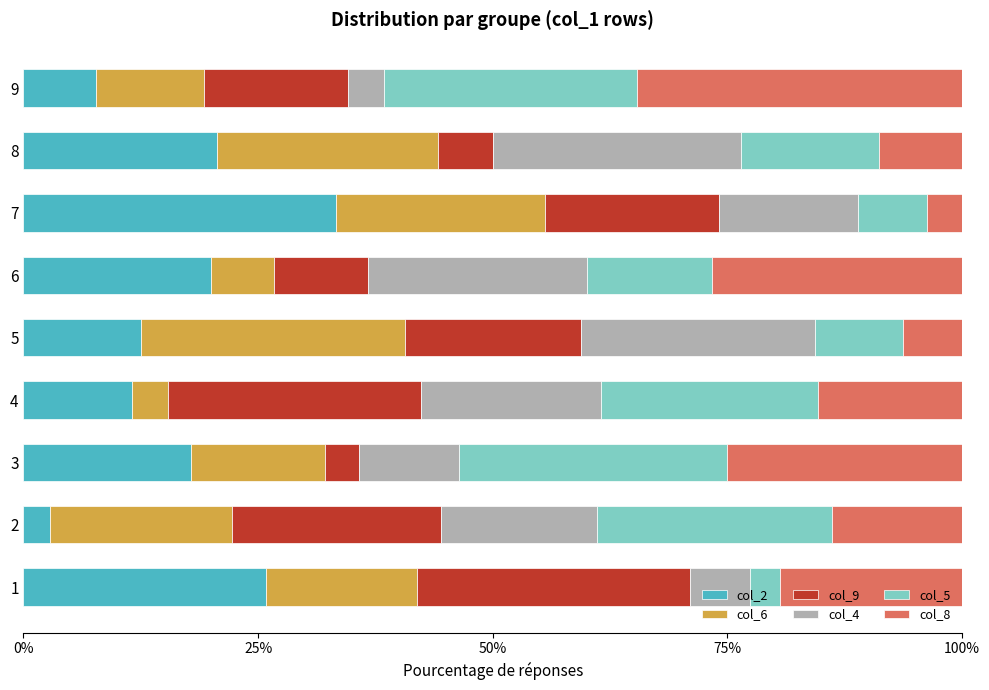

What is the lowest value of the col_2 series?

2.8